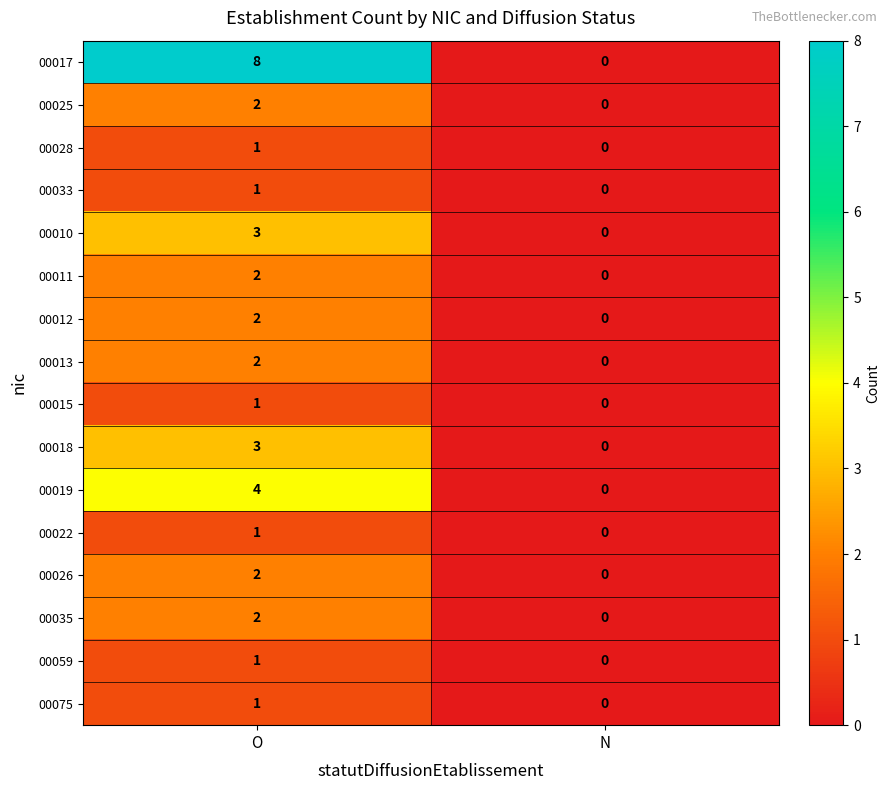

Which series has the largest total across all categories?

00017